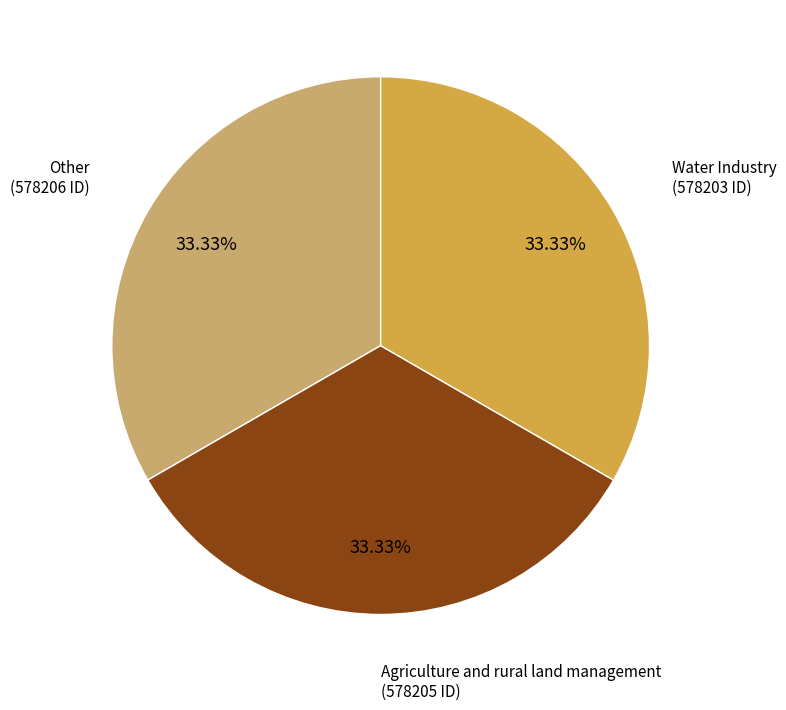

What percentage do Other and Agriculture and rural land management together represent?

66.7%